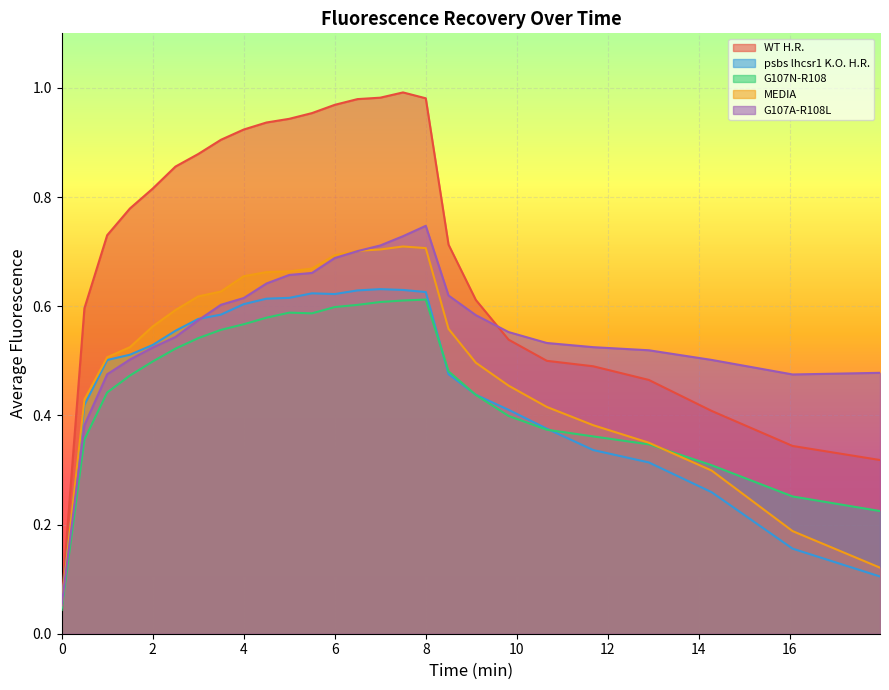

Is it true that WT H.R. equals 1.0 at 8.0?

True